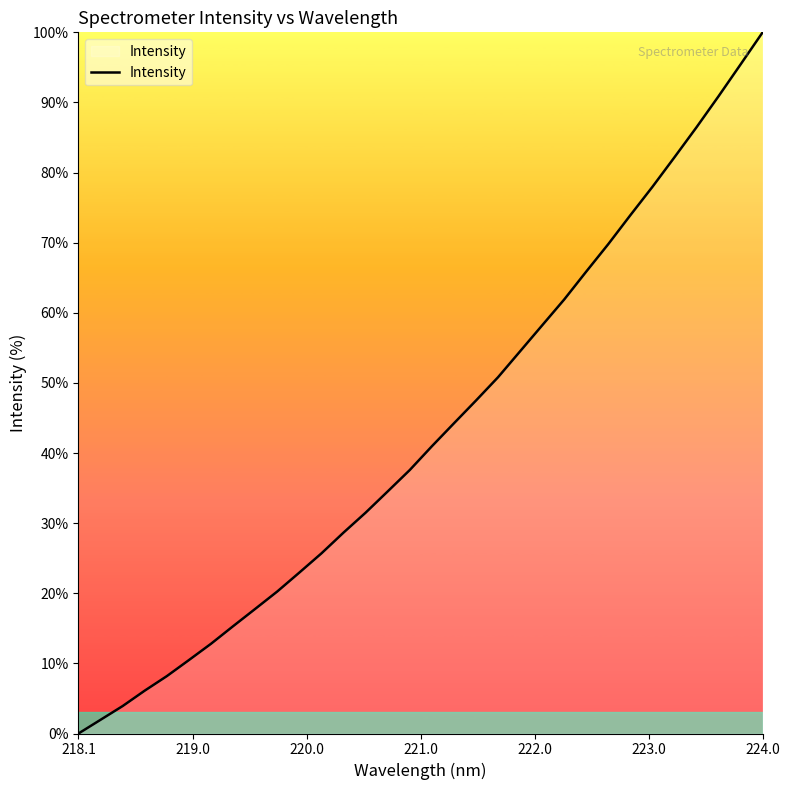

What is the difference between the maximum and minimum values?

100.0